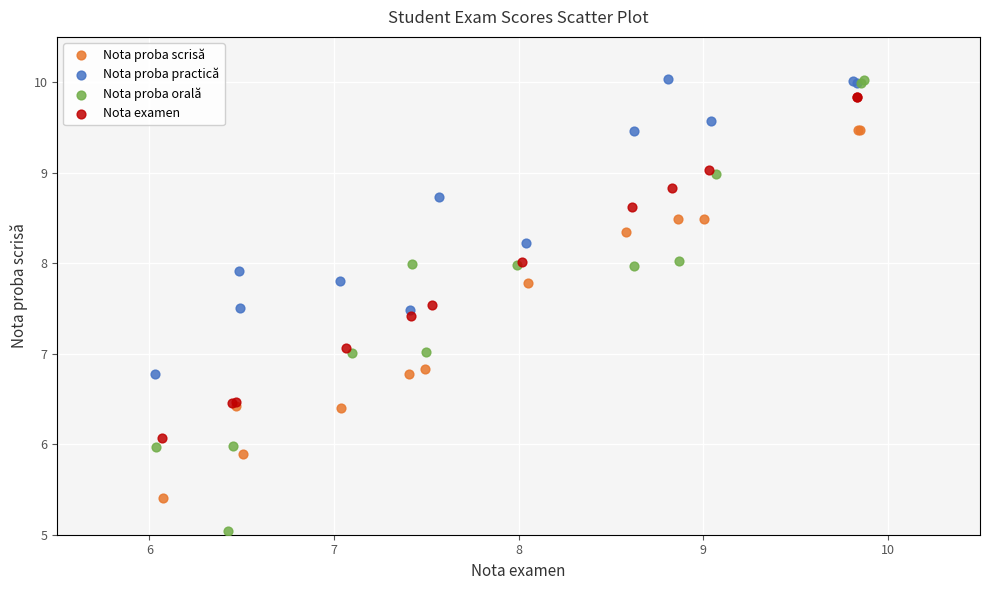

Which series has the largest Y range (max minus min)?

Nota proba orală